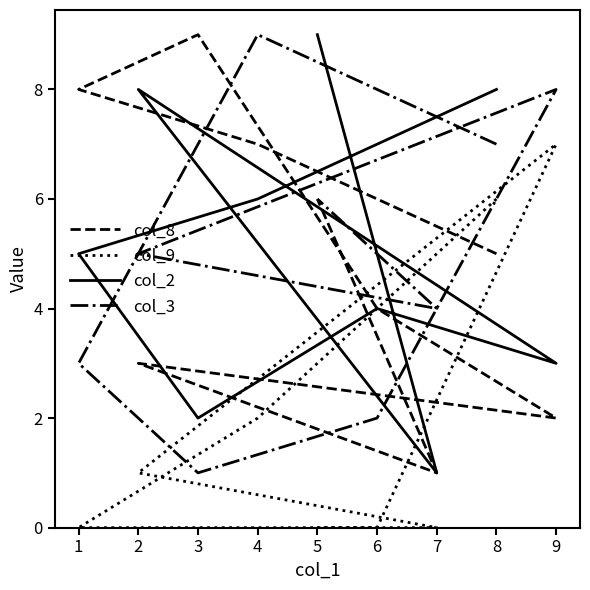

At which label does col_3 reach its minimum?

3